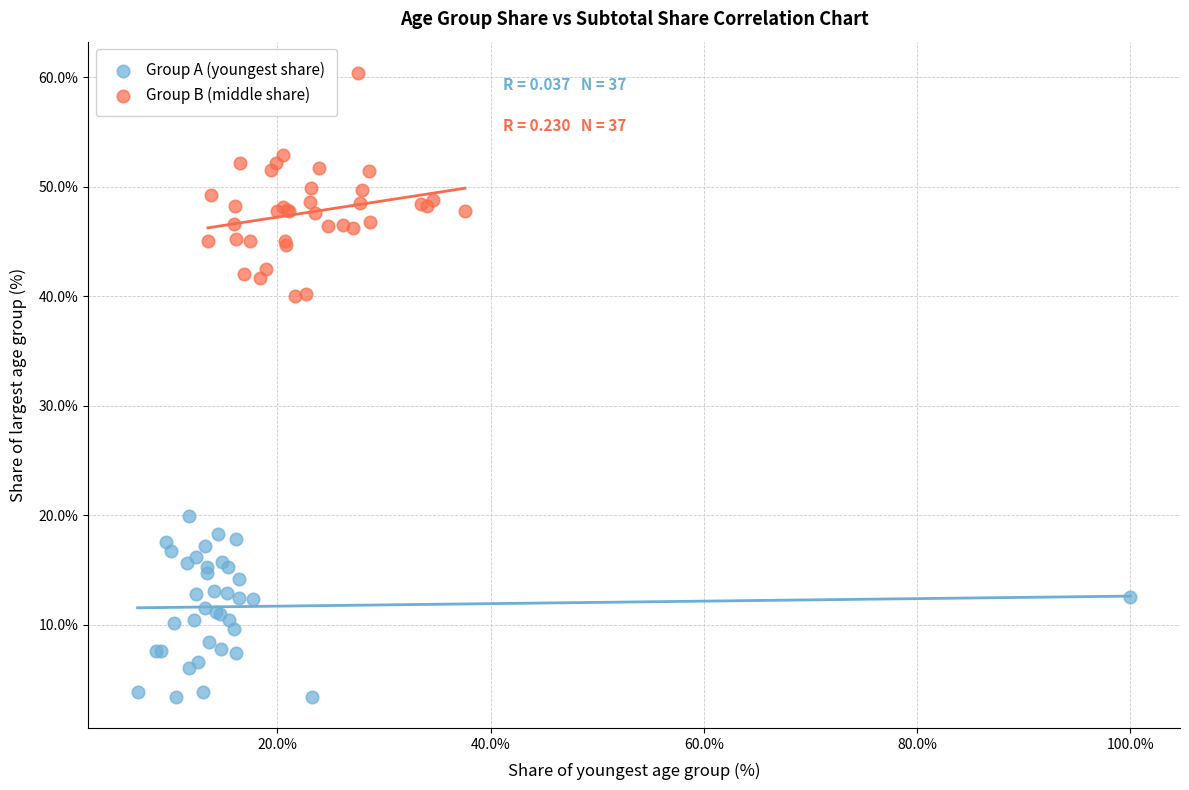

Which series contains the highest Y value?

Group B (middle share)